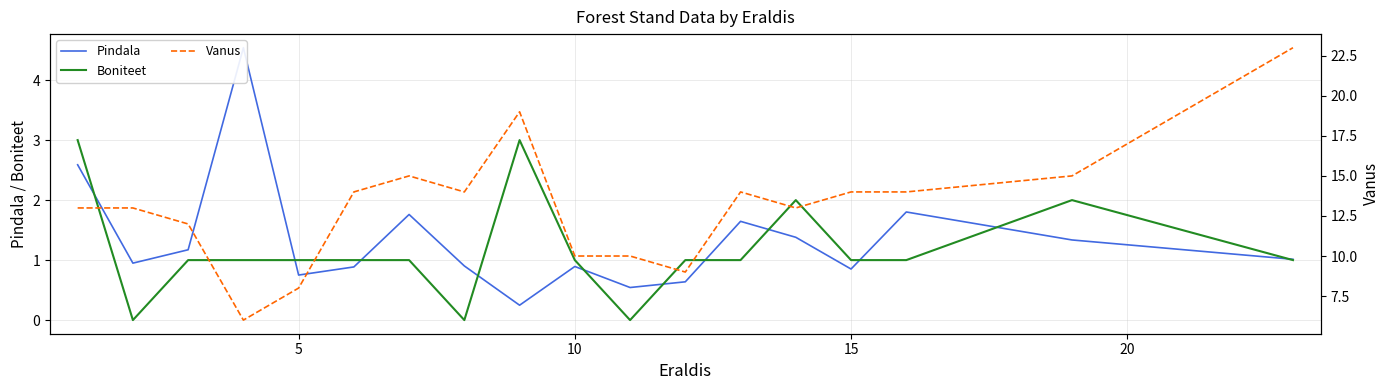

What is the difference between the second highest and minimum values in the Pindala series?

2.3